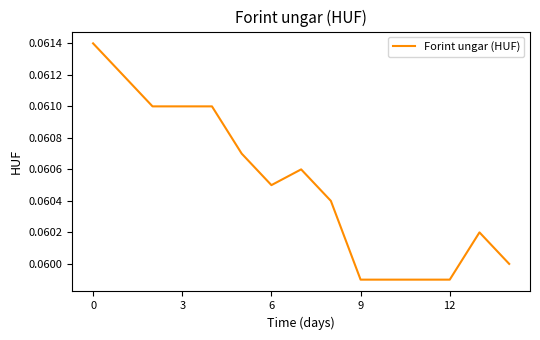

Does the chart display data point markers on the line(s)?

No